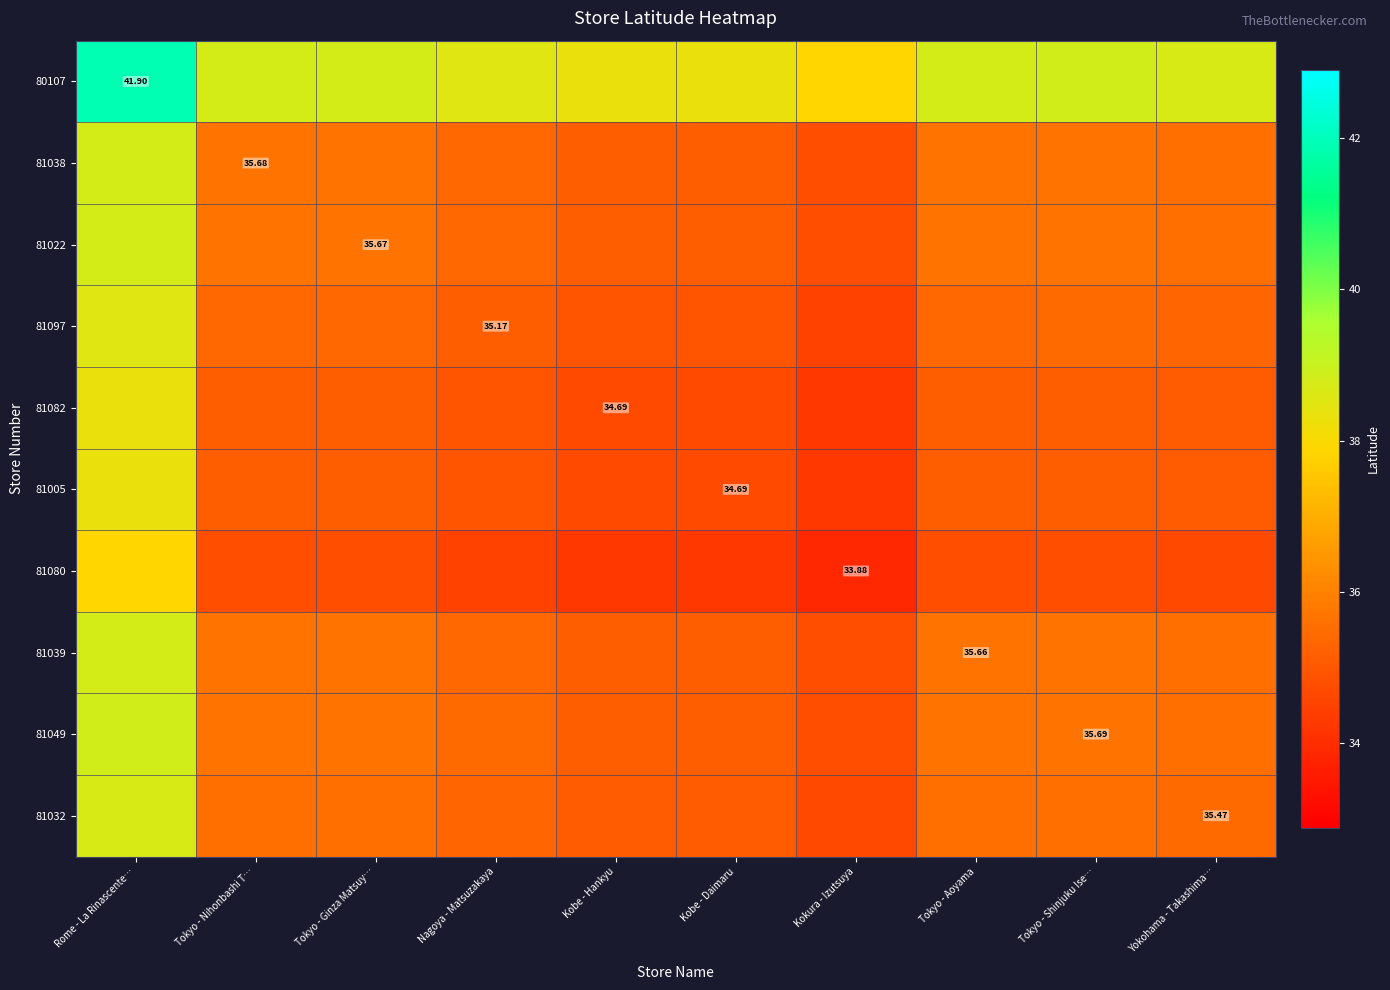

The 81082 series shows 23.2 at Kobe - Hankyu. True or false?

False